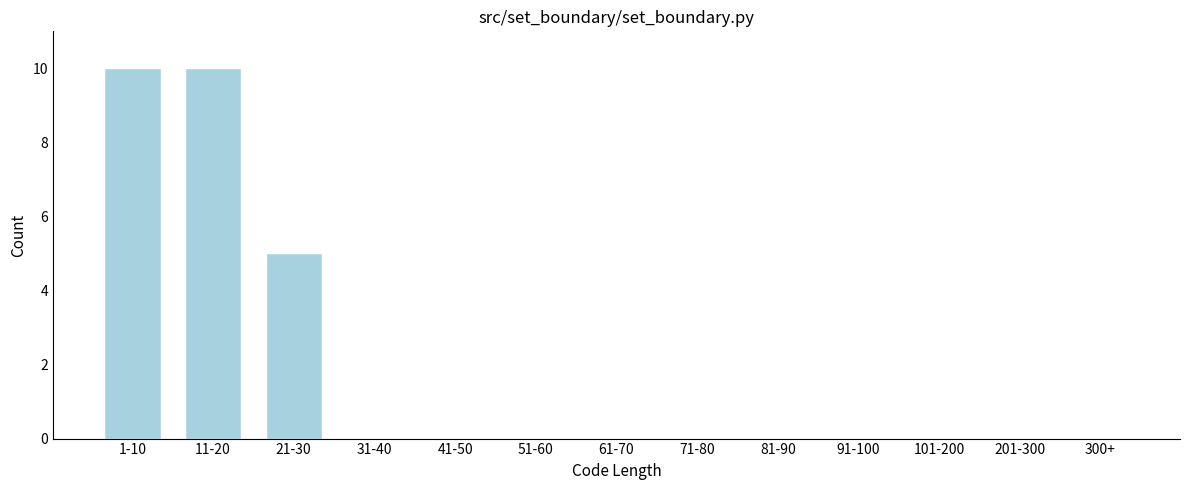

Reading left to right, list all the values displayed in this chart.

1-10=10	11-20=10	21-30=5	31-40=0	41-50=0	51-60=0	61-70=0	71-80=0	81-90=0	91-100=0	101-200=0	201-300=0	300+=0